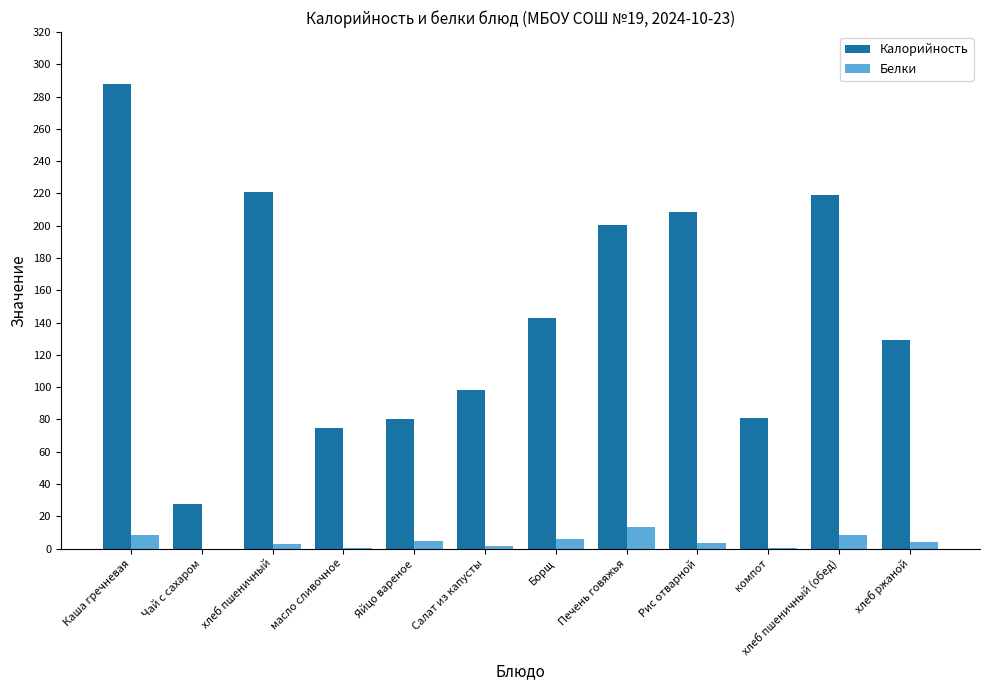

How many distinct data groups are displayed?

2